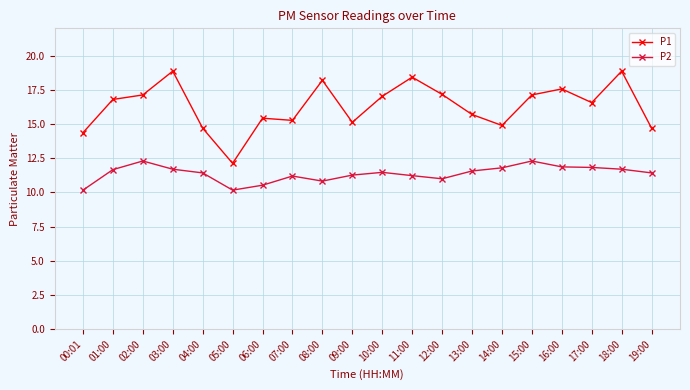

What is the sum of the P2 values at 19:00 and 12:00?

22.4